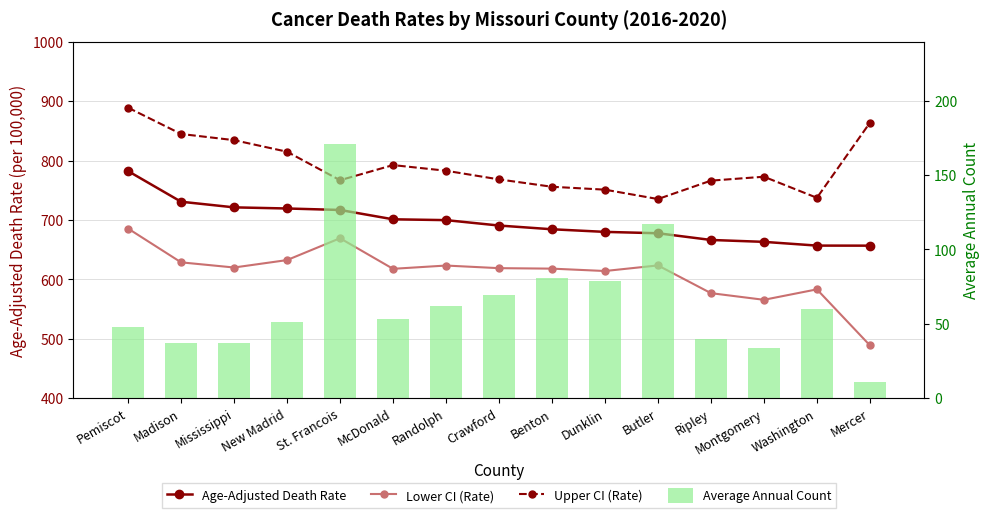

Which series has the largest total across all categories?

Upper CI (Rate)